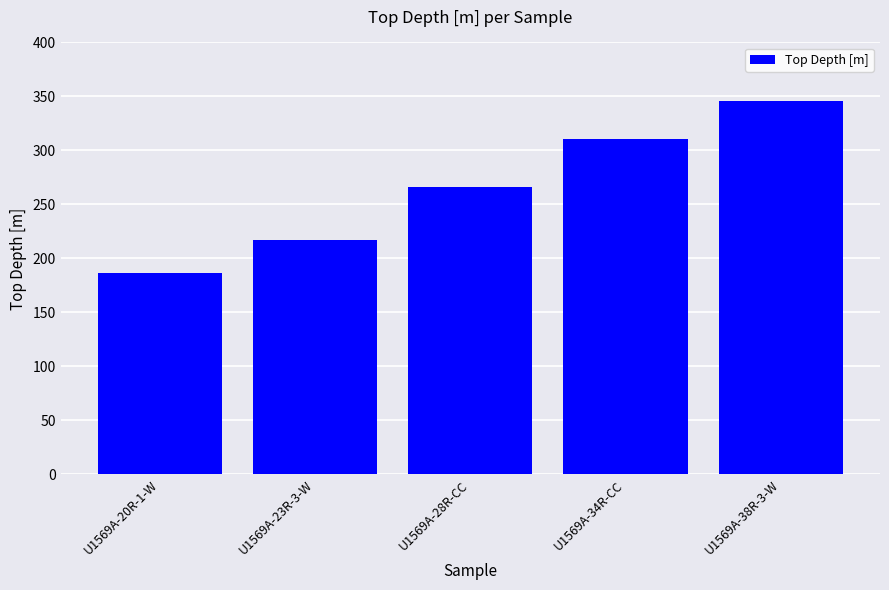

What is the value of the 3rd bar from the left?

266.4